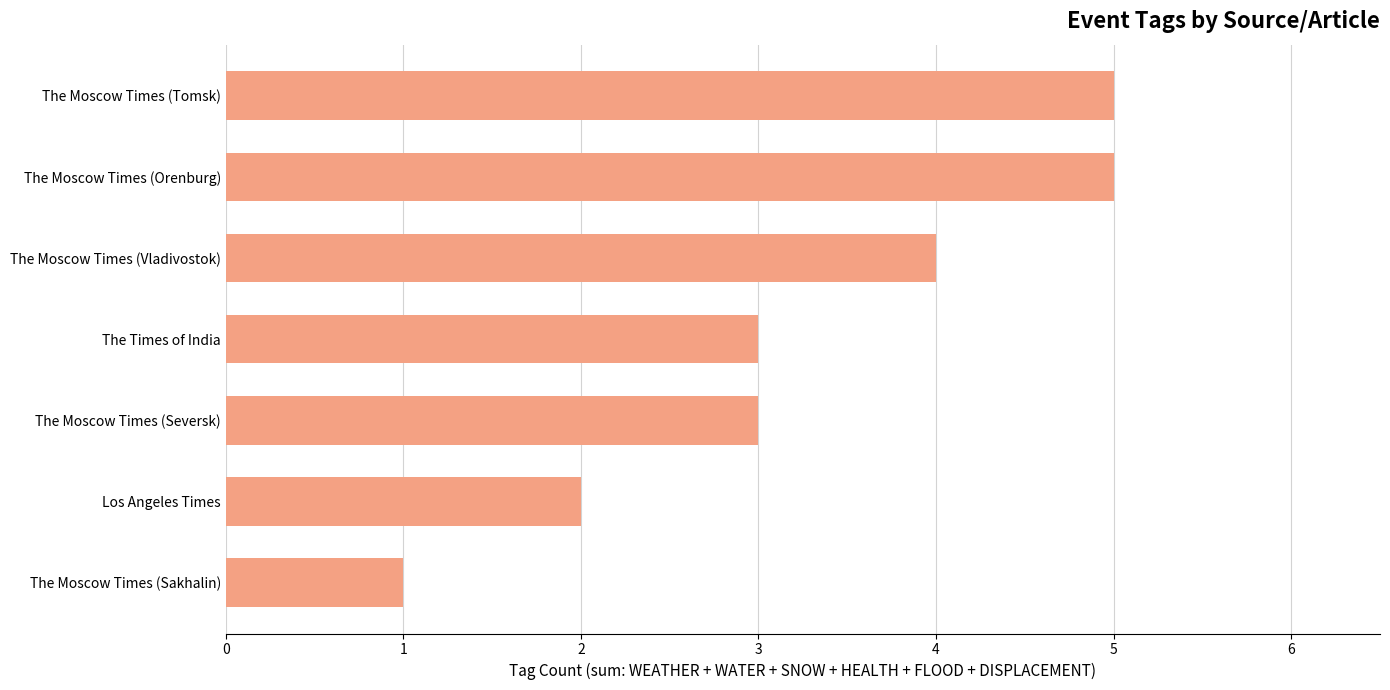

What is the difference between the maximum and minimum values?

4